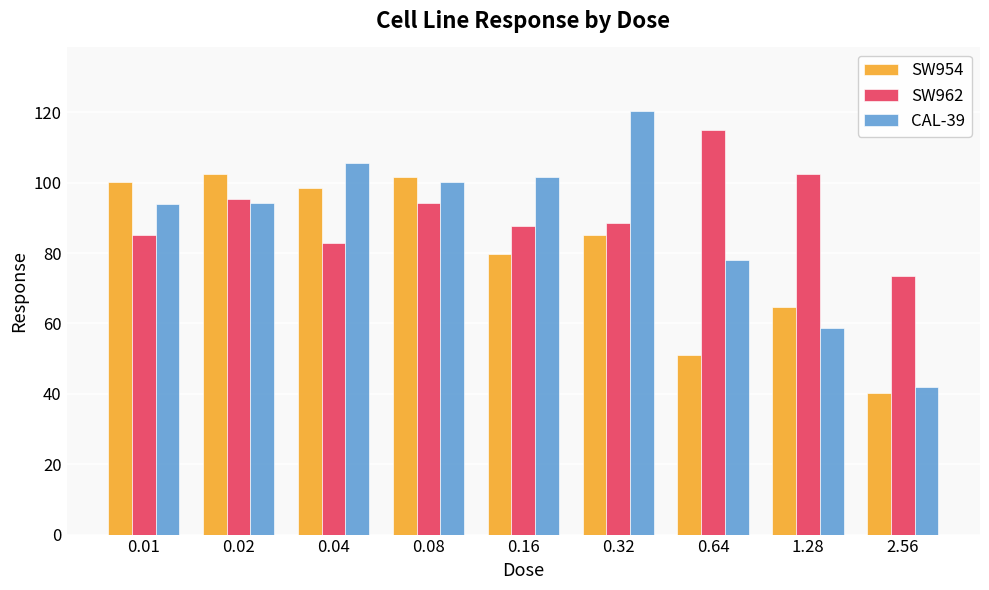

What is the difference between the SW954 values at 0.01 and 0.64?

49.1